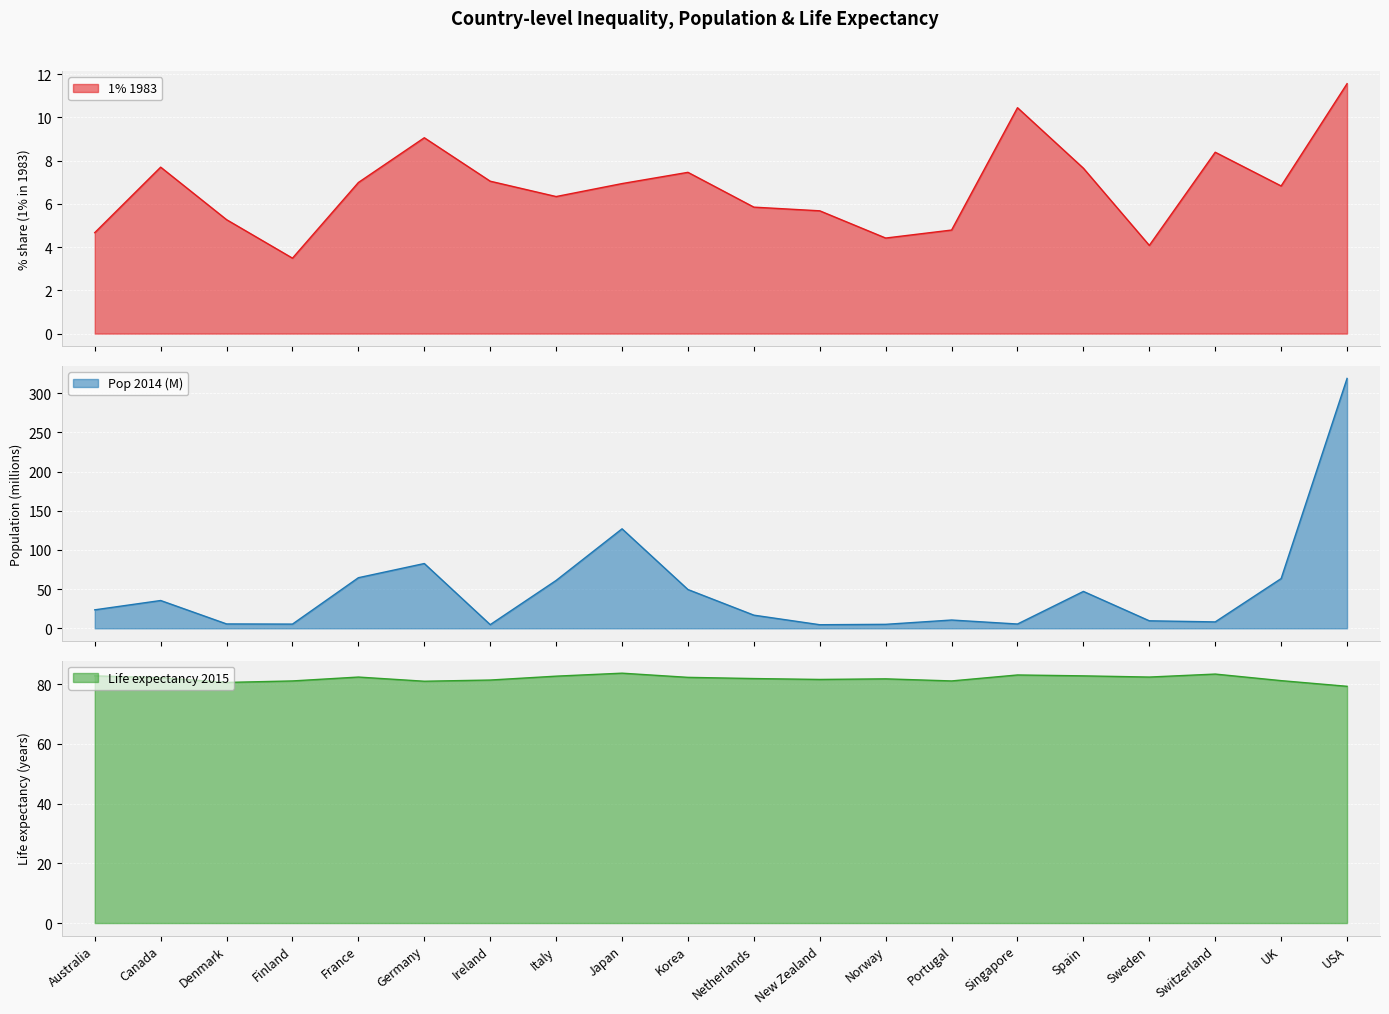

What is the sum of all Pop 2014 (M) values?

949.6